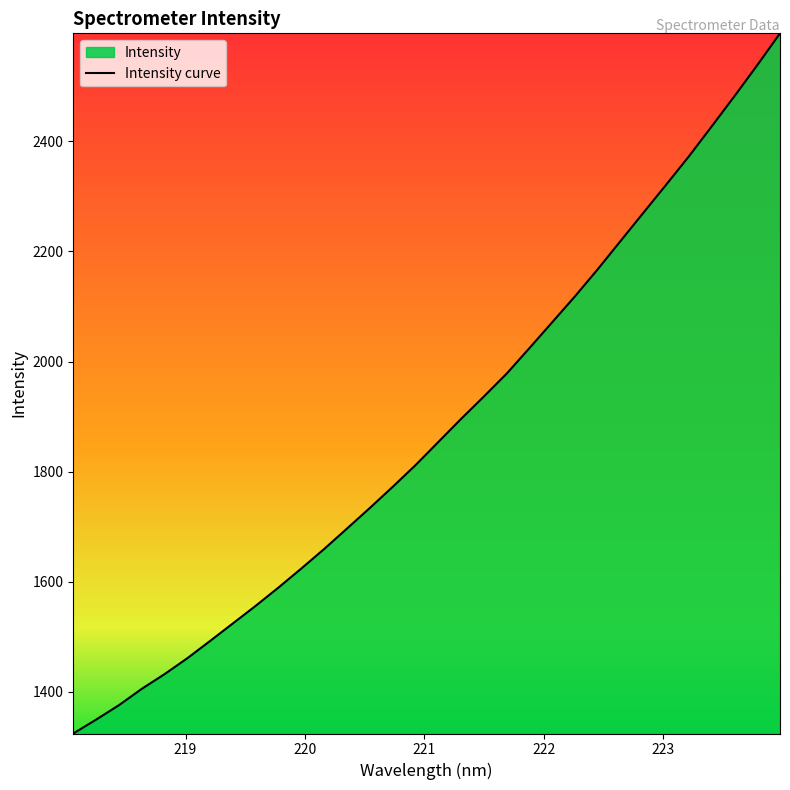

Does the chart have visible grid lines?

No